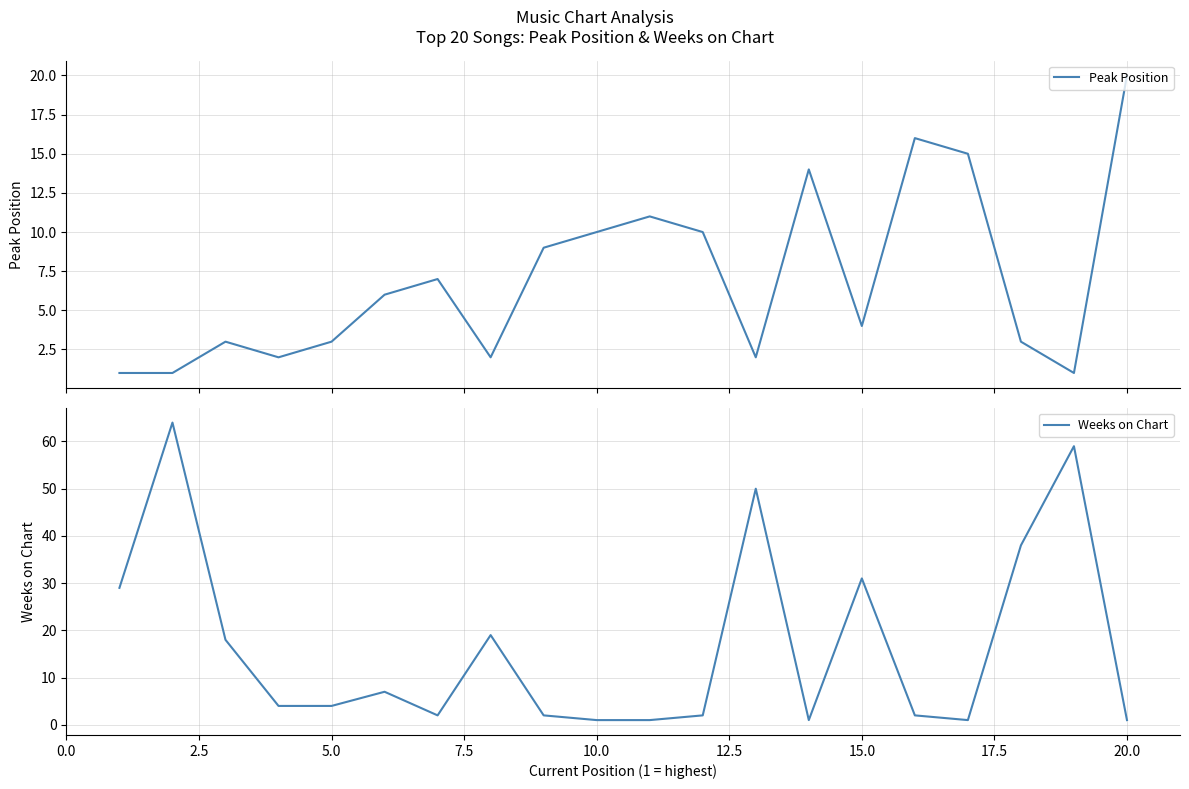

What are all the series names shown in the legend?

Peak Position, Weeks on Chart